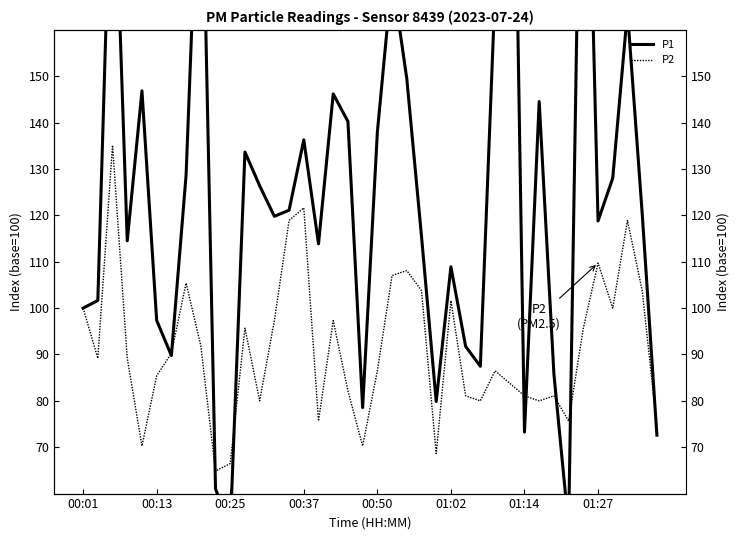

Rank the series by their maximum value, from lowest to highest.

P2, P1